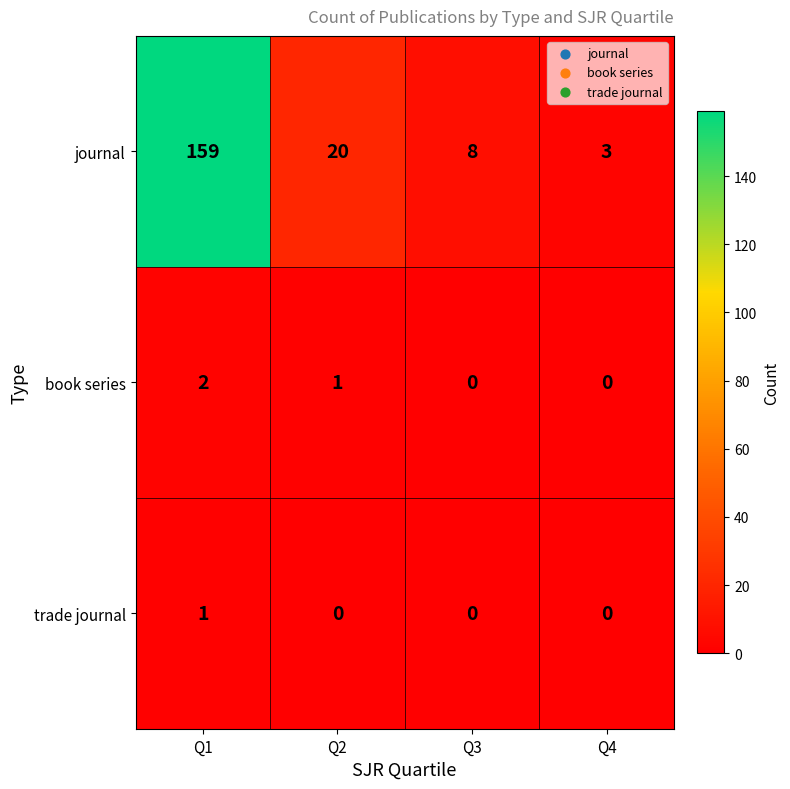

Count the number of data series in this chart.

3